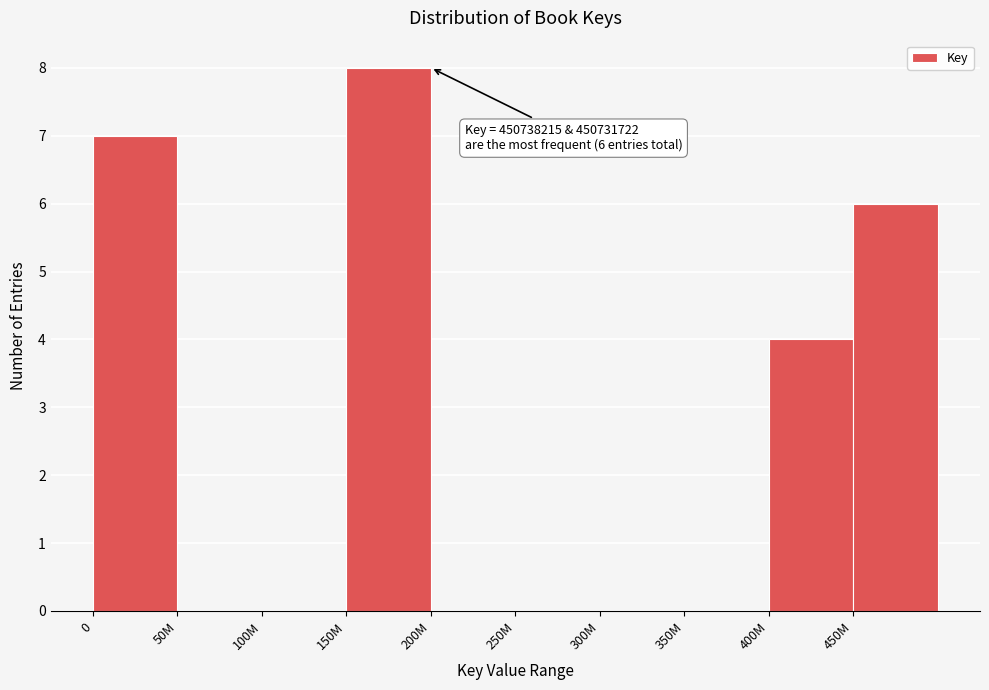

Reading right to left, what are all the values shown in this chart?

450M=6	400M=4	350M=0	300M=0	250M=0	200M=0	150M=8	100M=0	50M=0	0=7